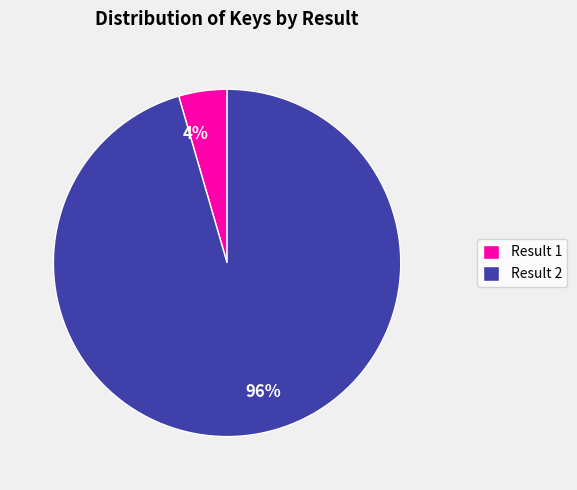

Does 96% account for over 50% of the chart?

Yes